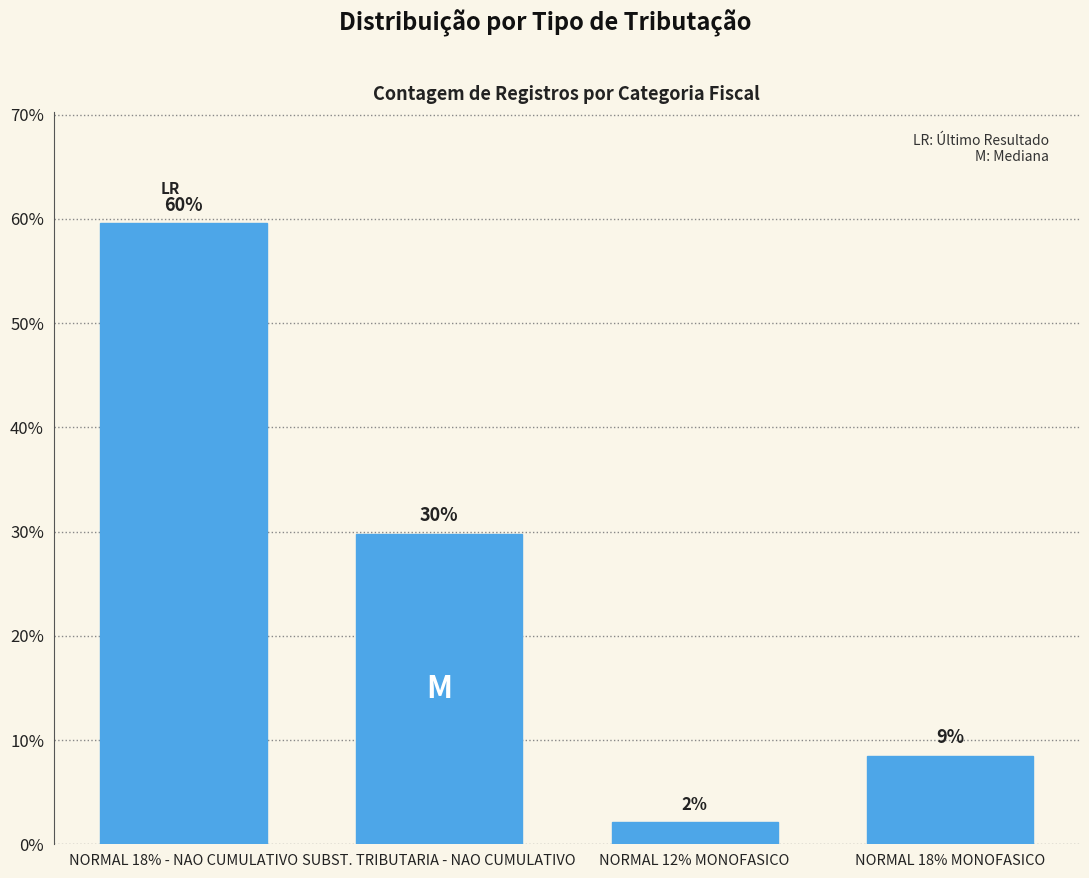

List the labels in order of value, smallest first.

NORMAL 12% MONOFASICO, NORMAL 18% MONOFASICO, SUBST. TRIBUTARIA - NAO CUMULATIVO, NORMAL 18% - NAO CUMULATIVO